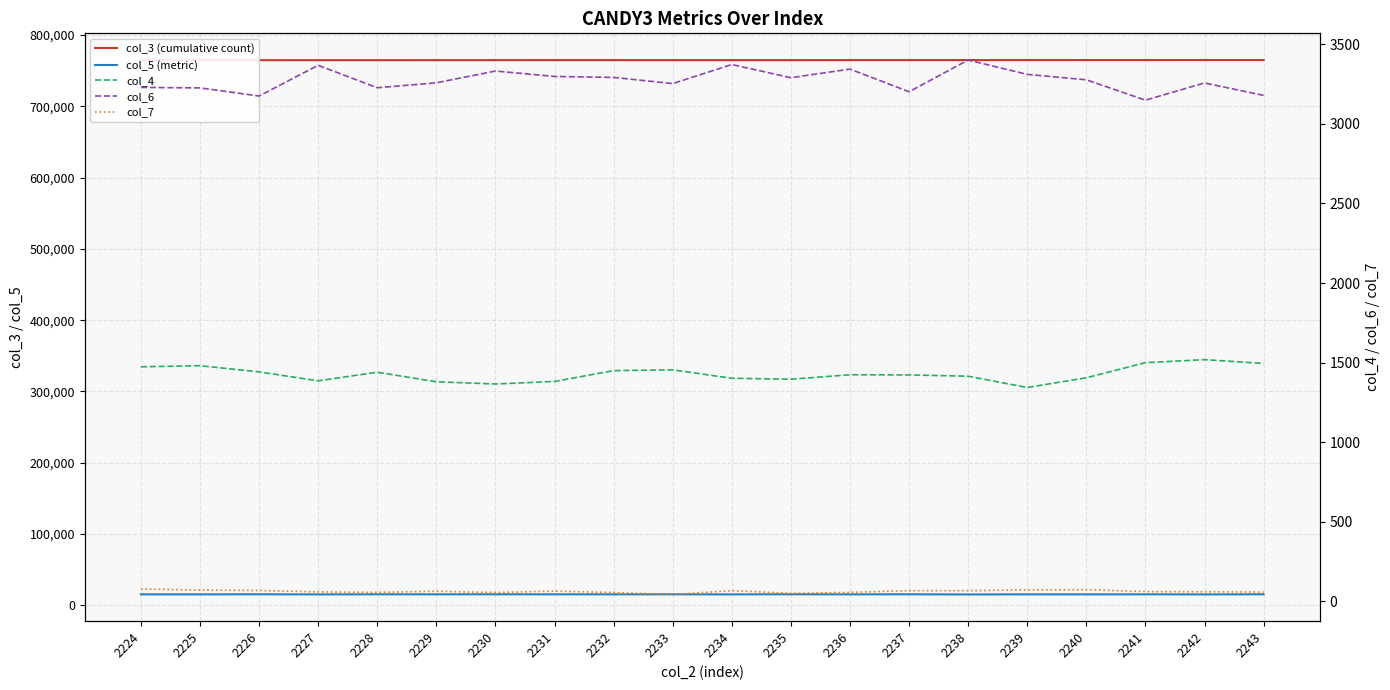

The value of col_3 (cumulative count) at 2235 is 764673. True or false?

True